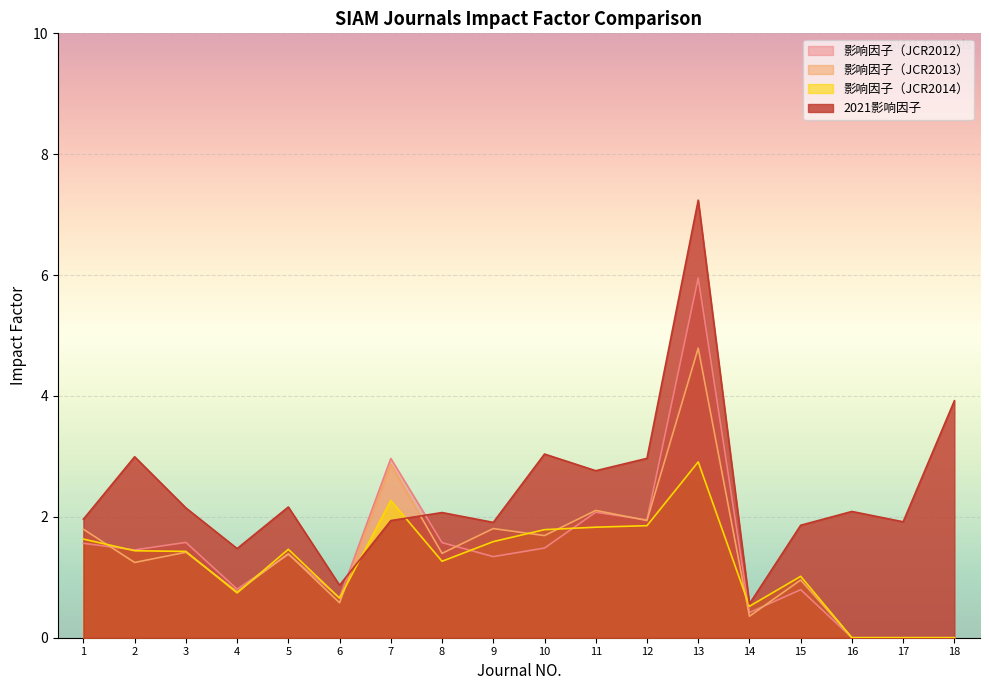

At which category is the sum across all series the highest?

13